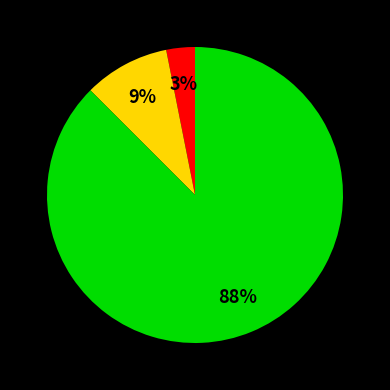

Is there a majority slice in this chart?

Yes